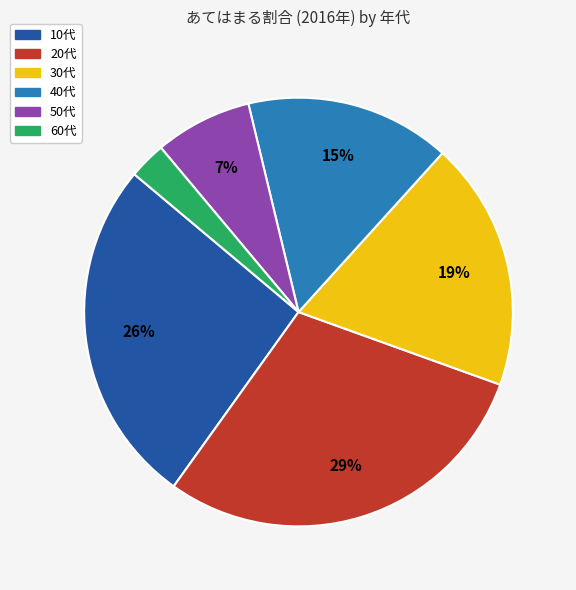

How many slices are in this pie chart?

6